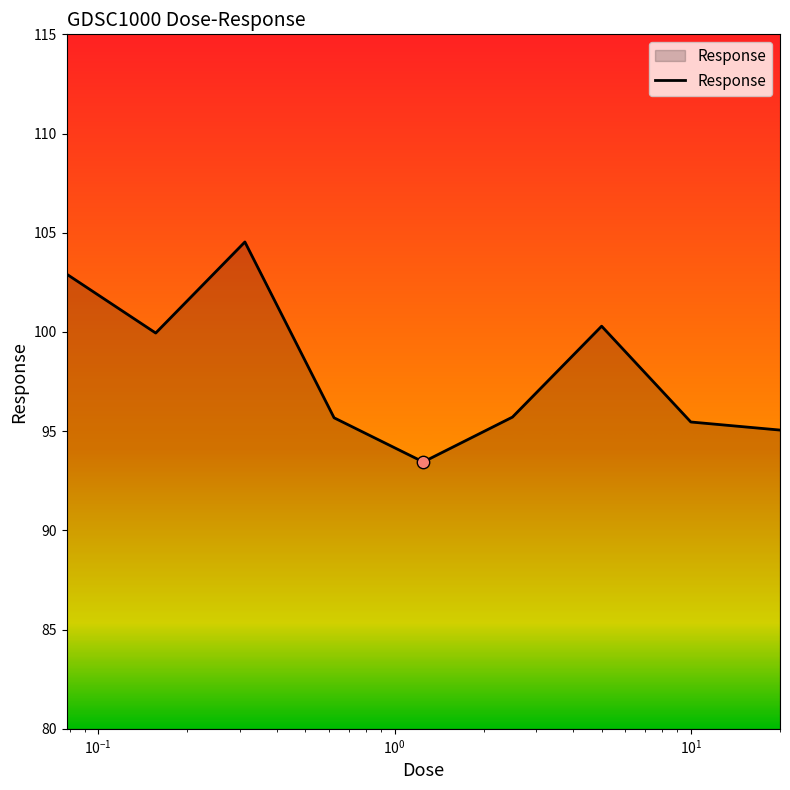

What is the difference between the maximum and minimum values?

11.1